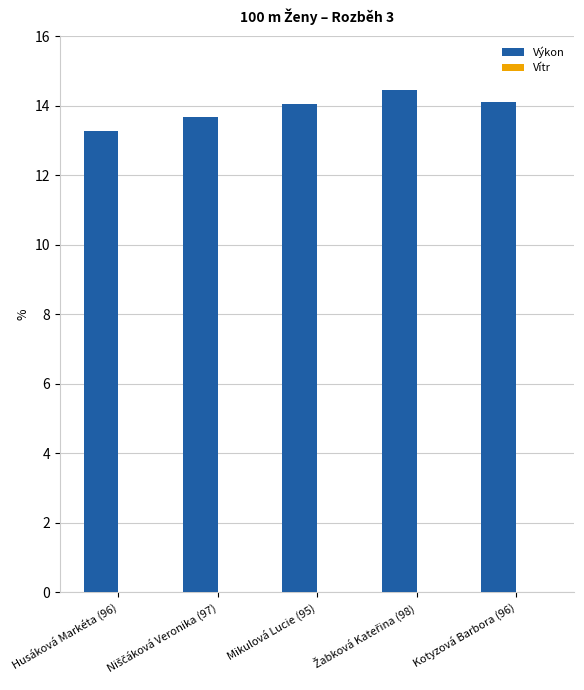

What is the difference between the maximum and minimum values in the Výkon series?

1.2